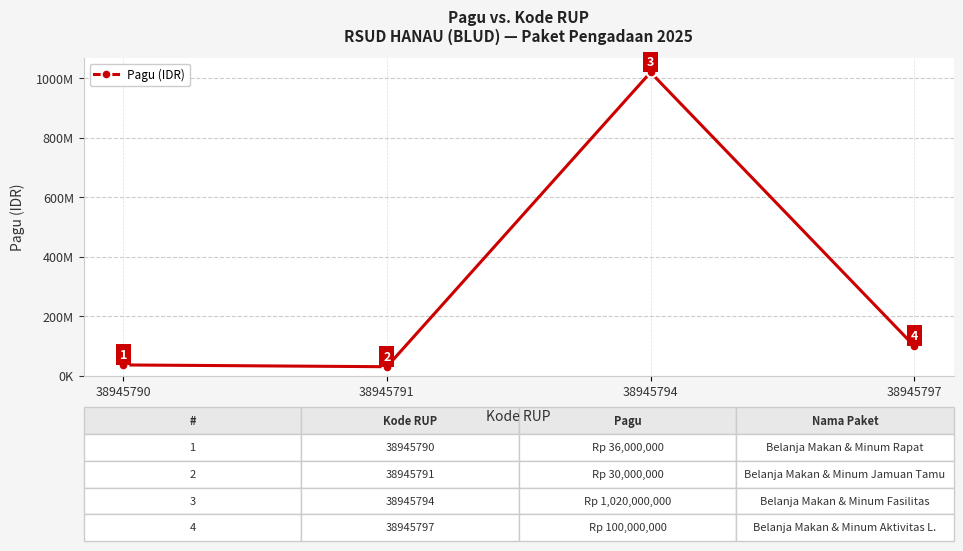

List the labels in order of value, largest first.

38945794, 38945797, 38945790, 38945791